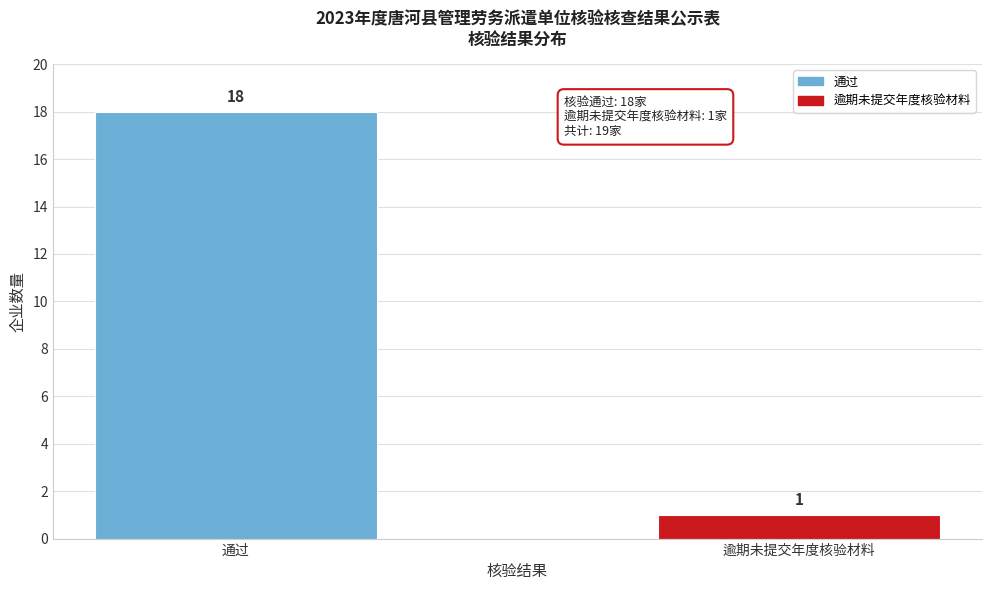

Reading left to right, what are all the values shown in this chart?

18	1